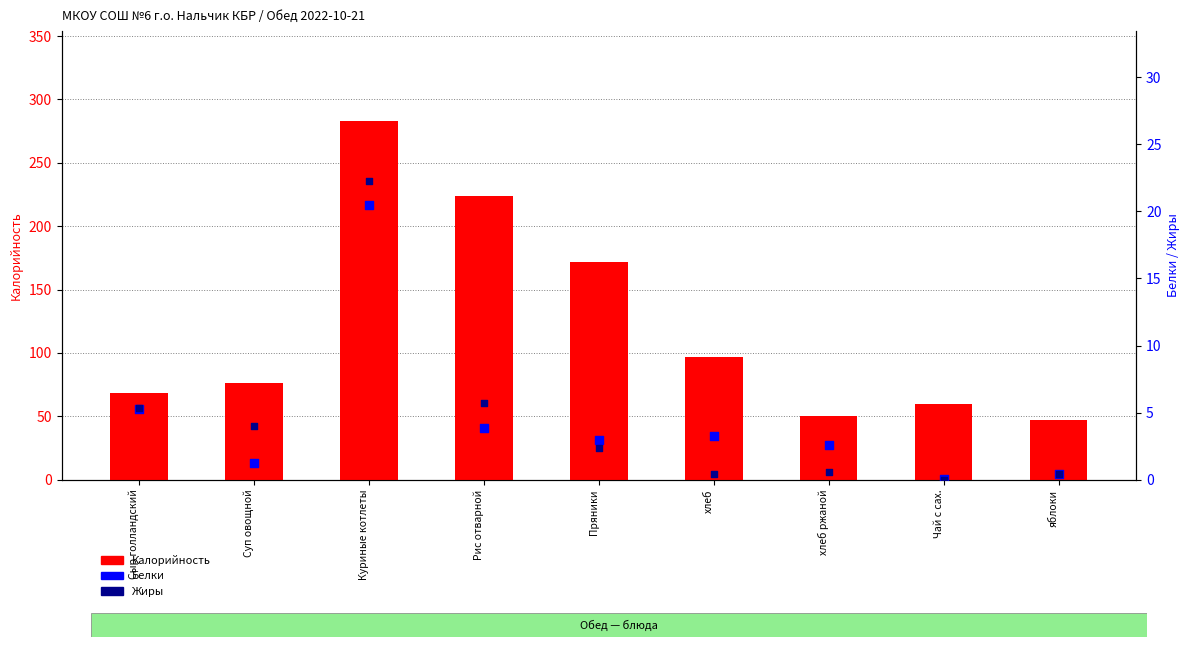

Which series reaches the minimum Y coordinate?

Жиры